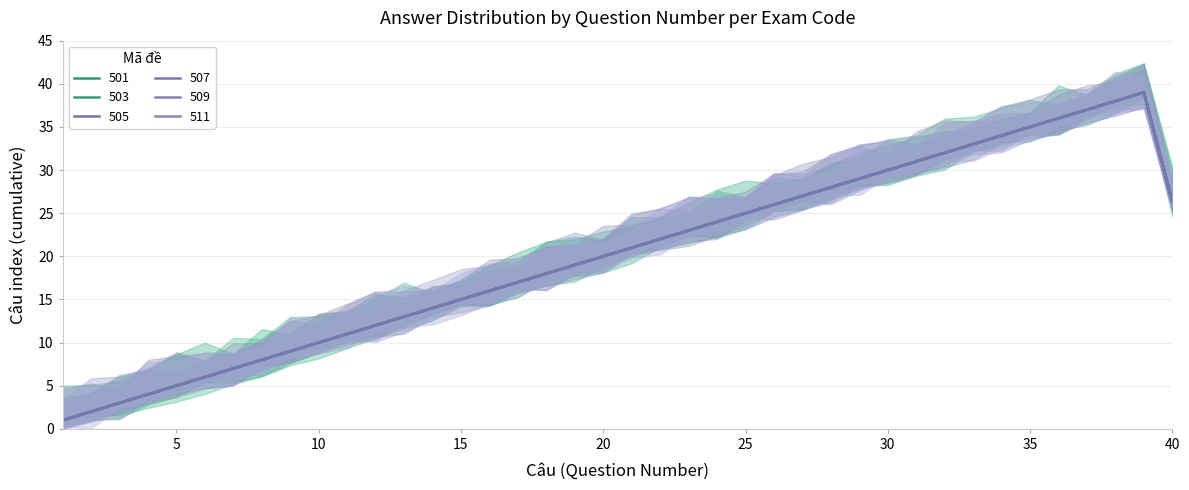

Does the chart display data point markers on the line(s)?

No